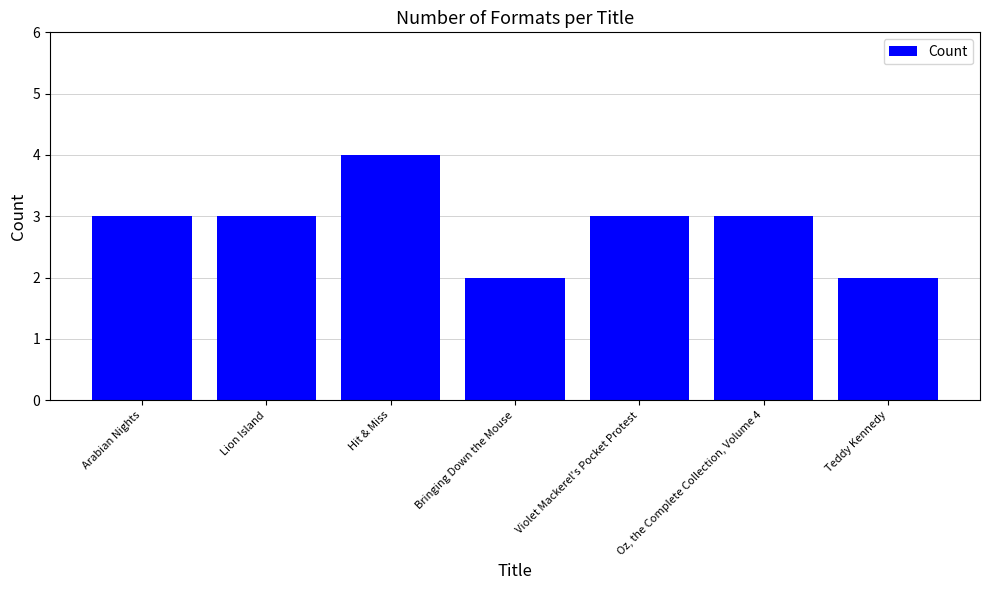

Which has a higher value, Teddy Kennedy or Hit & Miss?

Hit & Miss